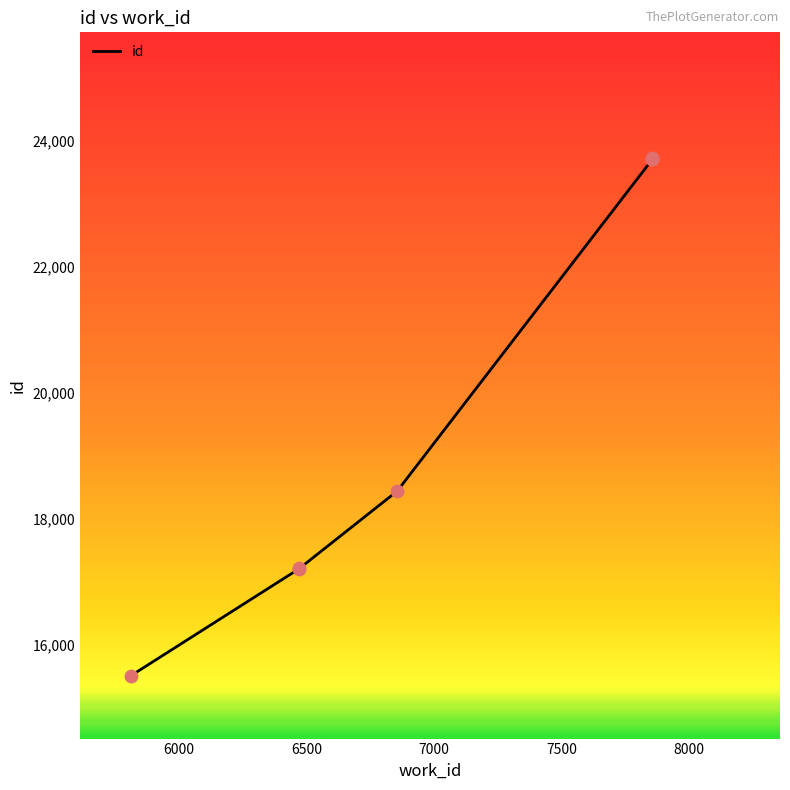

What is the ratio of the value at 7856 to the value at 5813?

1.5